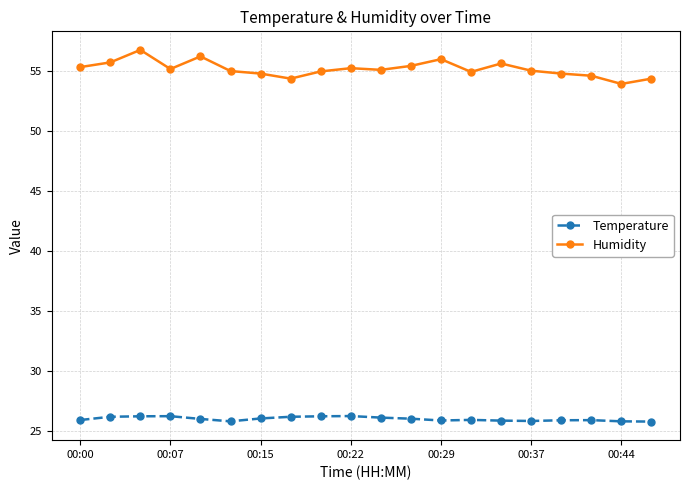

What is the difference between the maximum and second lowest values in the Humidity series?

2.4